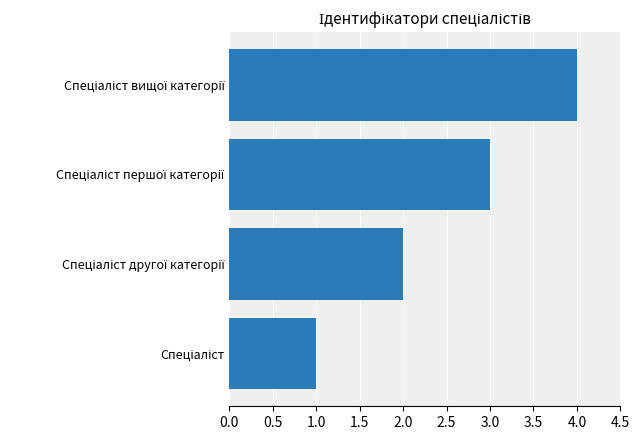

What is the difference between the maximum and minimum values?

3